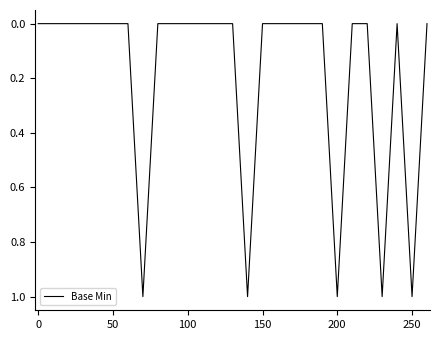

Is this an area chart (filled region under the line)?

No